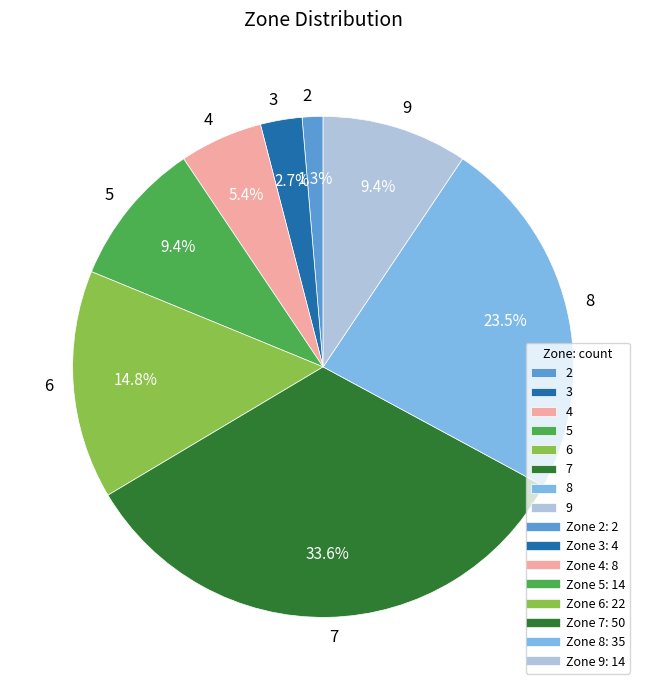

Is it true that 6 is 3% of the pie?

False